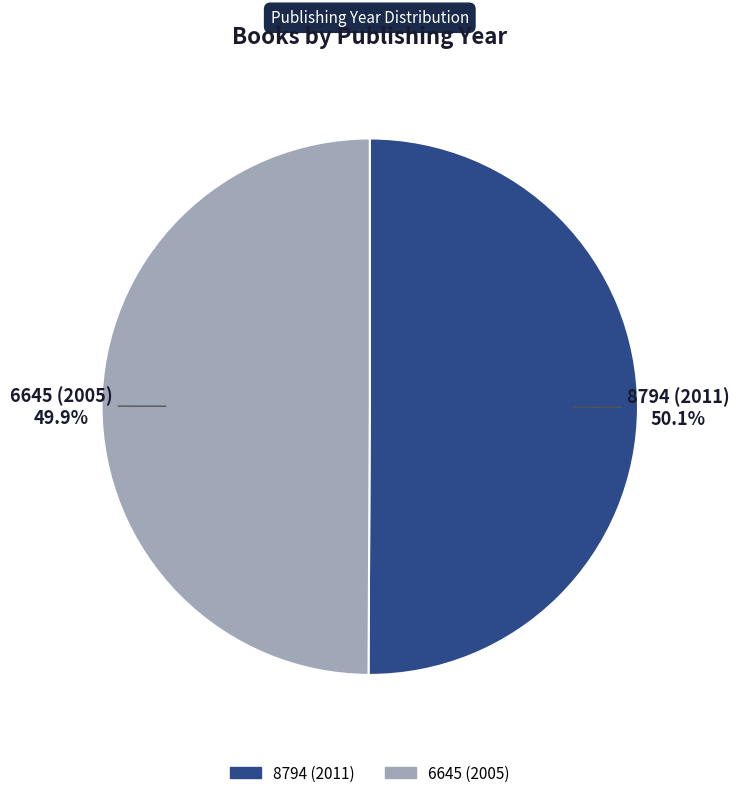

To the nearest percent, what portion does 8794 (2011) represent?

50%